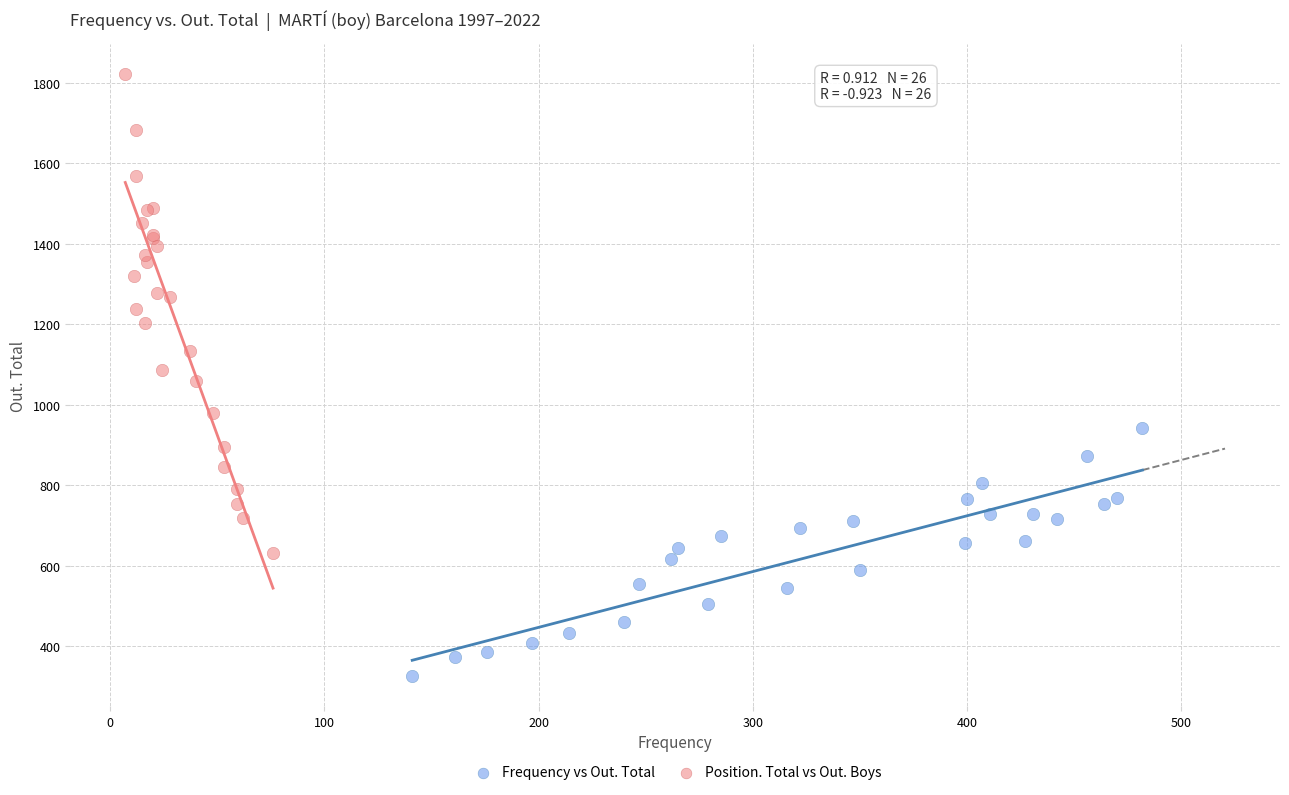

Which series reaches the minimum Y coordinate?

Frequency vs Out. Total